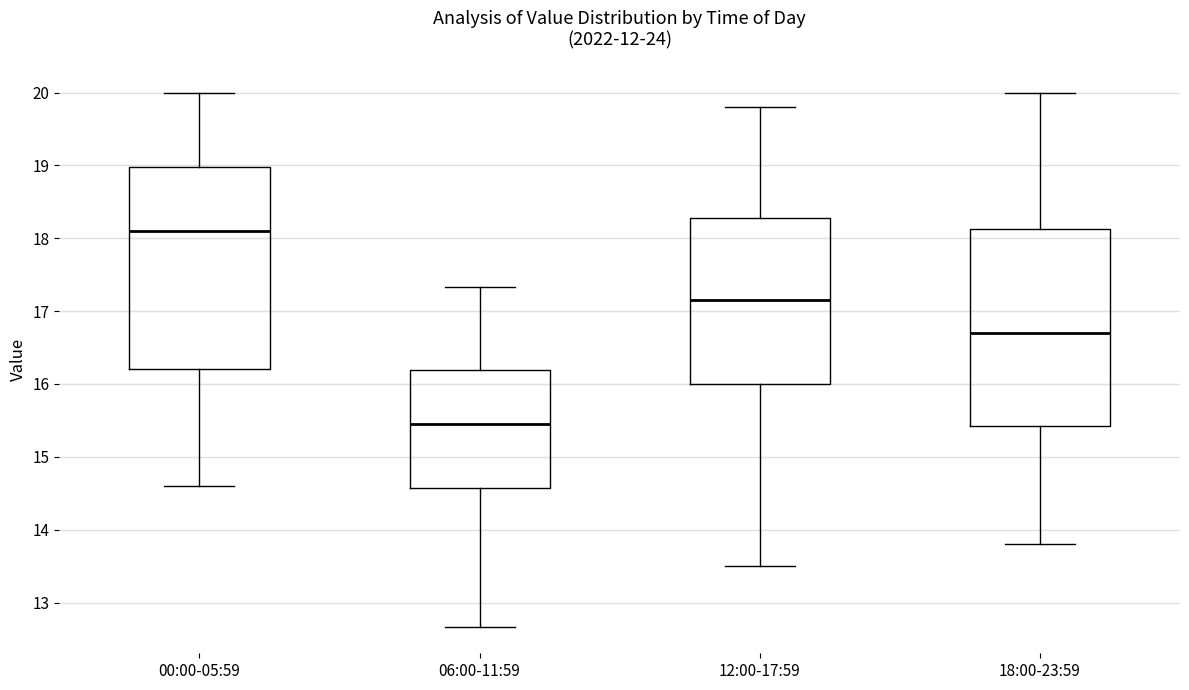

Which box has the highest median line?

00:00-05:59